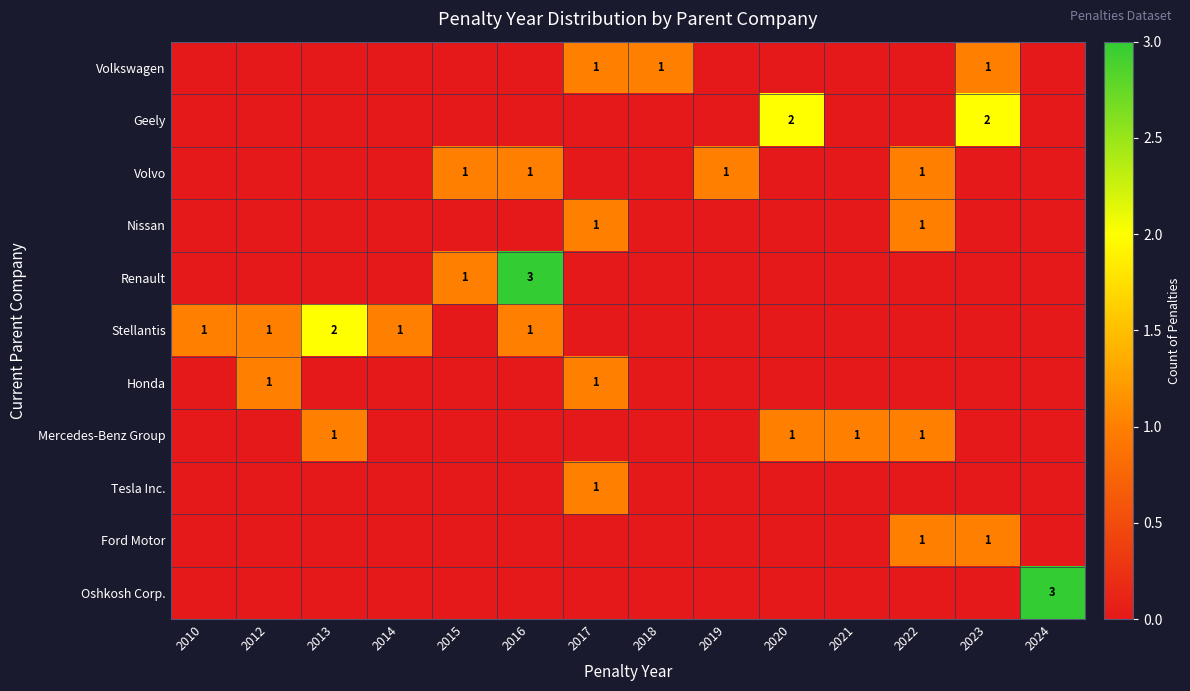

Rank the series by their maximum value, from highest to lowest.

Renault, Oshkosh Corp., Geely, Stellantis, Volkswagen, Volvo, Nissan, Honda, Mercedes-Benz Group, Tesla Inc., Ford Motor